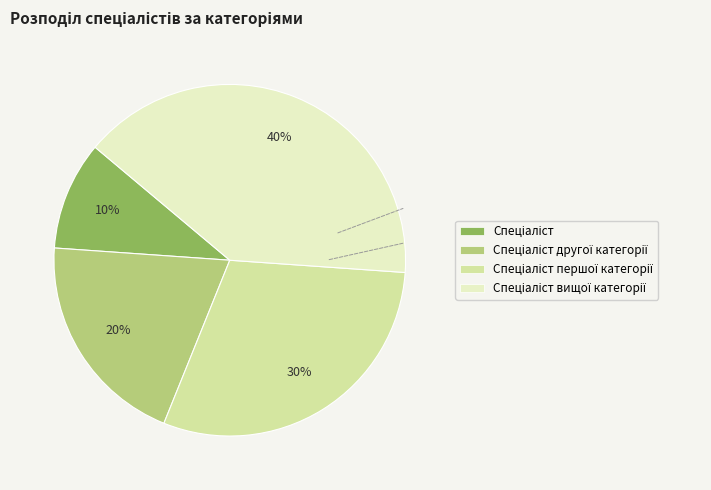

Does any single category account for the majority?

No